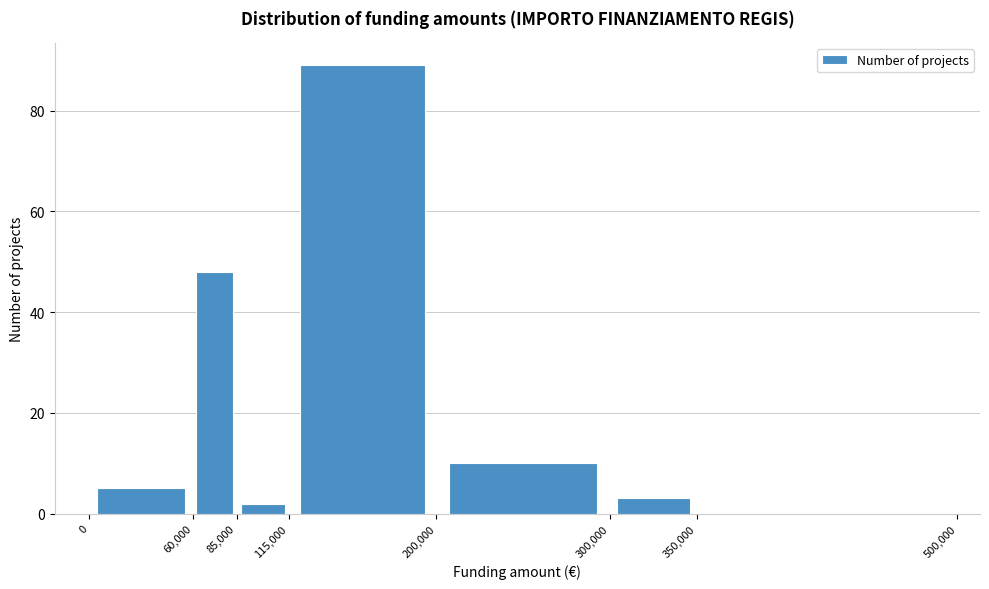

How tall is the bar that spans 60,000 to 85,000 on the x-axis? The values are not printed on the chart, so give them approximately, as read against the axis.

48